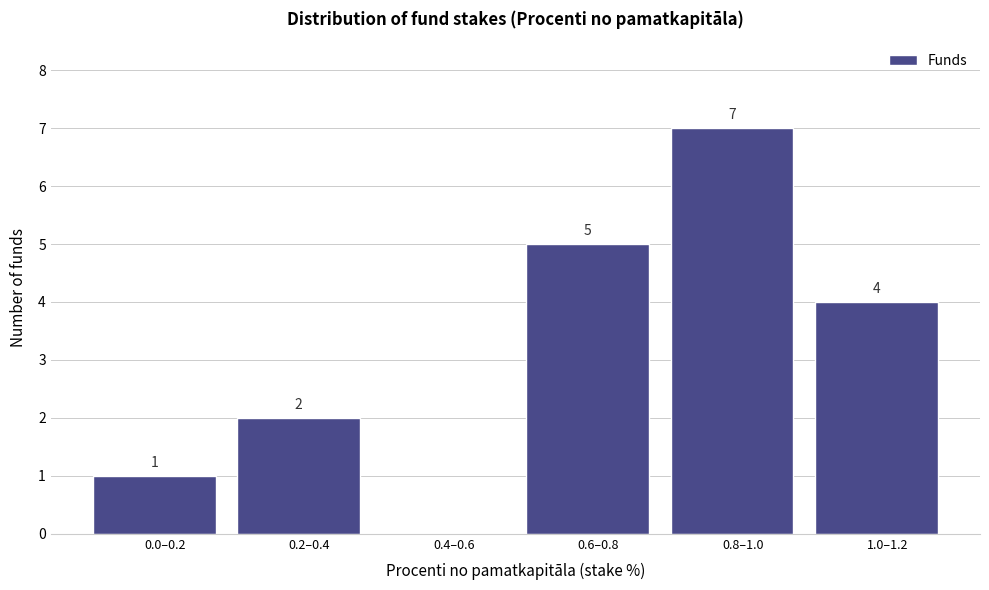

Reading left to right, extract all data points from this chart.

0.0–0.2=1	0.2–0.4=2	0.4–0.6=0	0.6–0.8=5	0.8–1.0=7	1.0–1.2=4